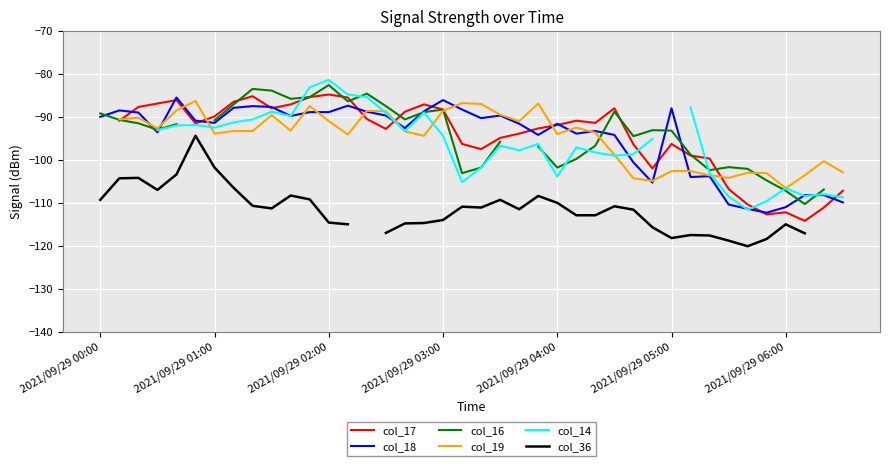

The value of col_18 at 2021/09/29 03:00 is -86.1. True or false?

True